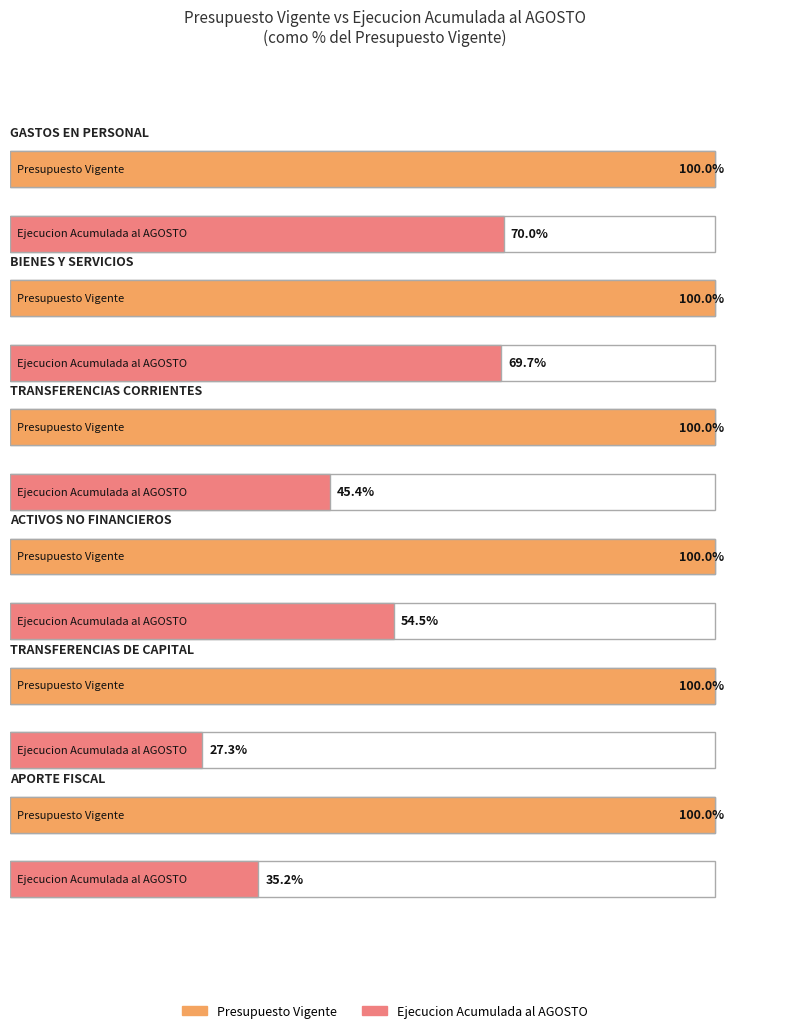

Which has a higher value, ACTIVOS NO FINANCIEROS or BIENES Y SERVICIOS?

BIENES Y SERVICIOS